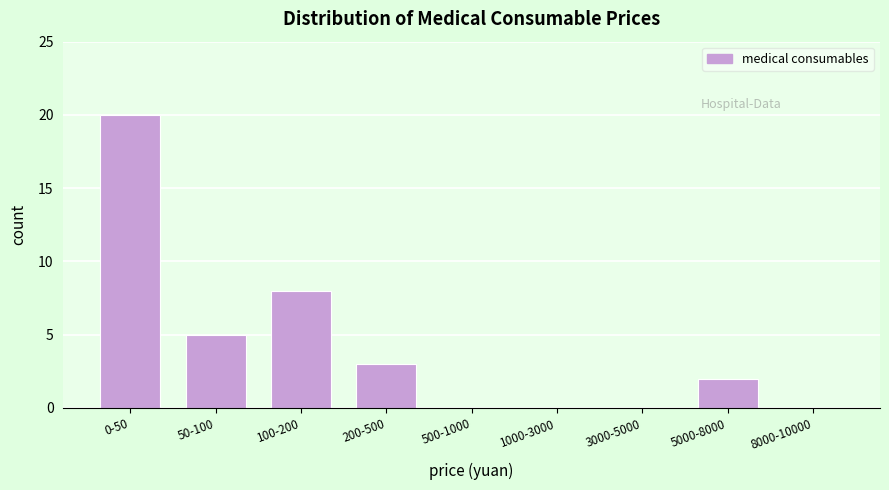

Reading left to right, extract all data points from this chart.

0-50=20	50-100=5	100-200=8	200-500=3	500-1000=0	1000-3000=0	3000-5000=0	5000-8000=2	8000-10000=0